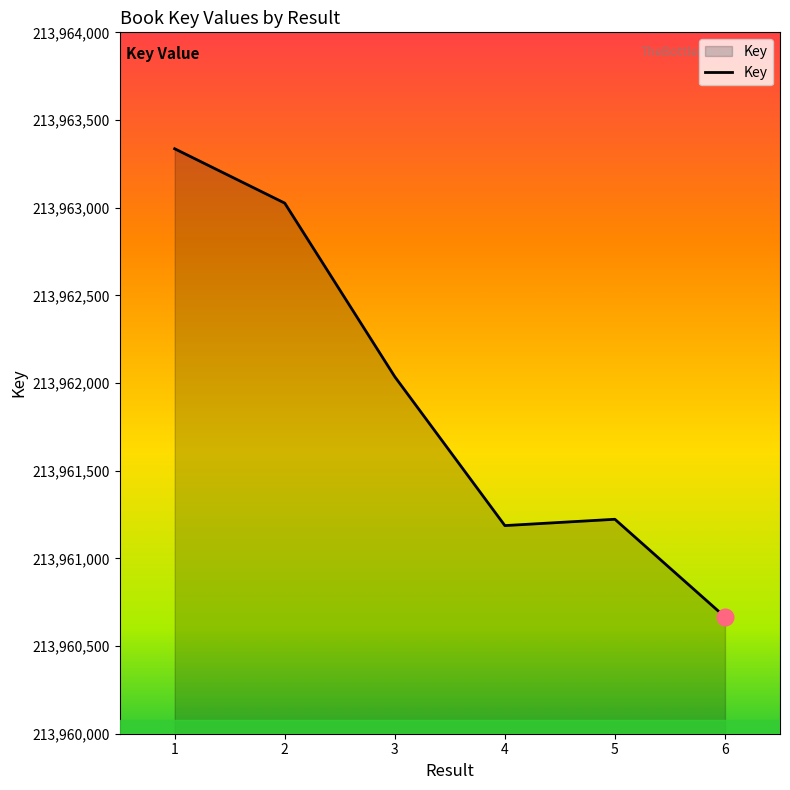

What is the average value?

213961912